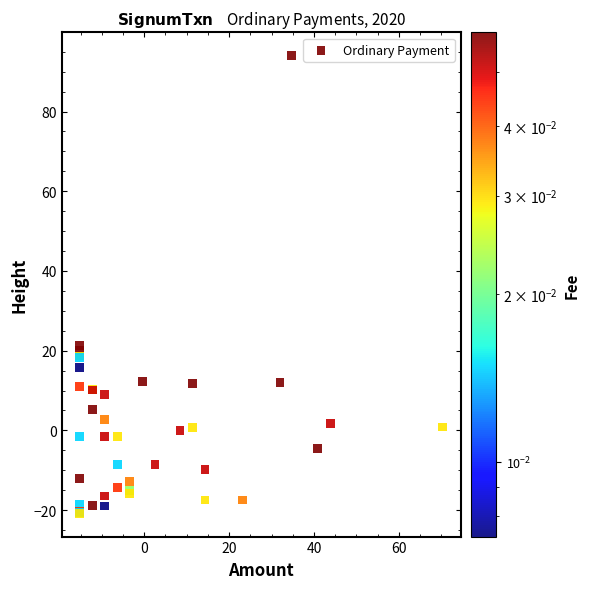

What Y value in the scatter plot is closest to 36?

21.3